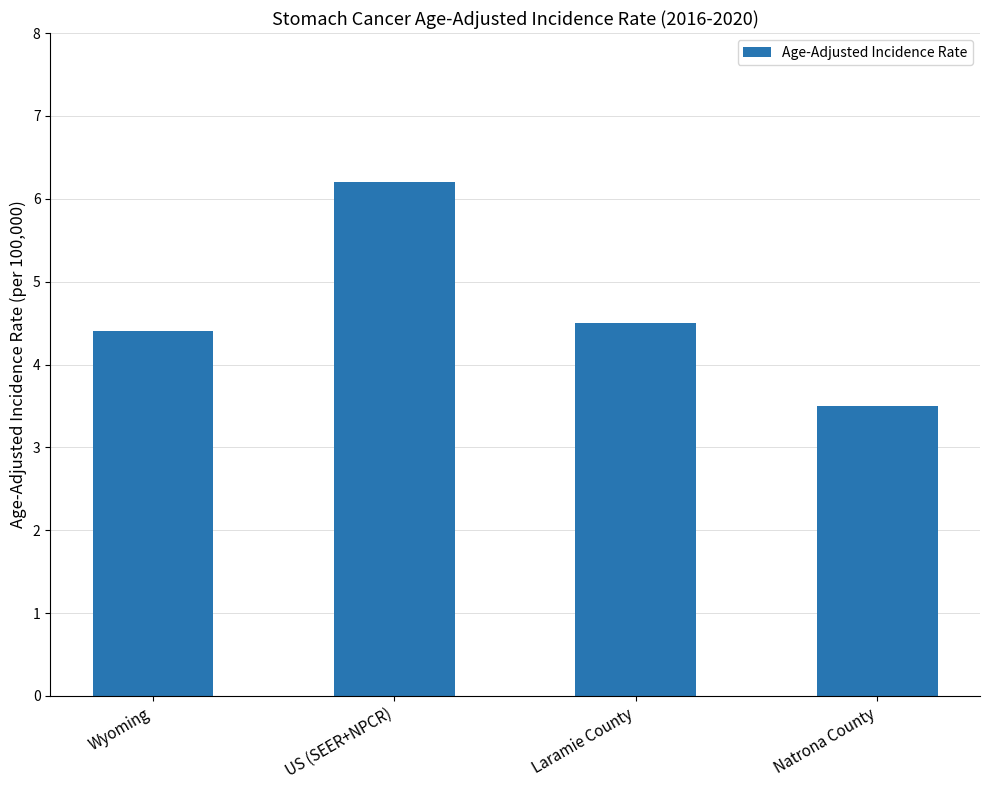

Reading right to left, list all the values displayed in this chart.

Natrona County=3.5	Laramie County=4.5	US (SEER+NPCR)=6.2	Wyoming=4.4